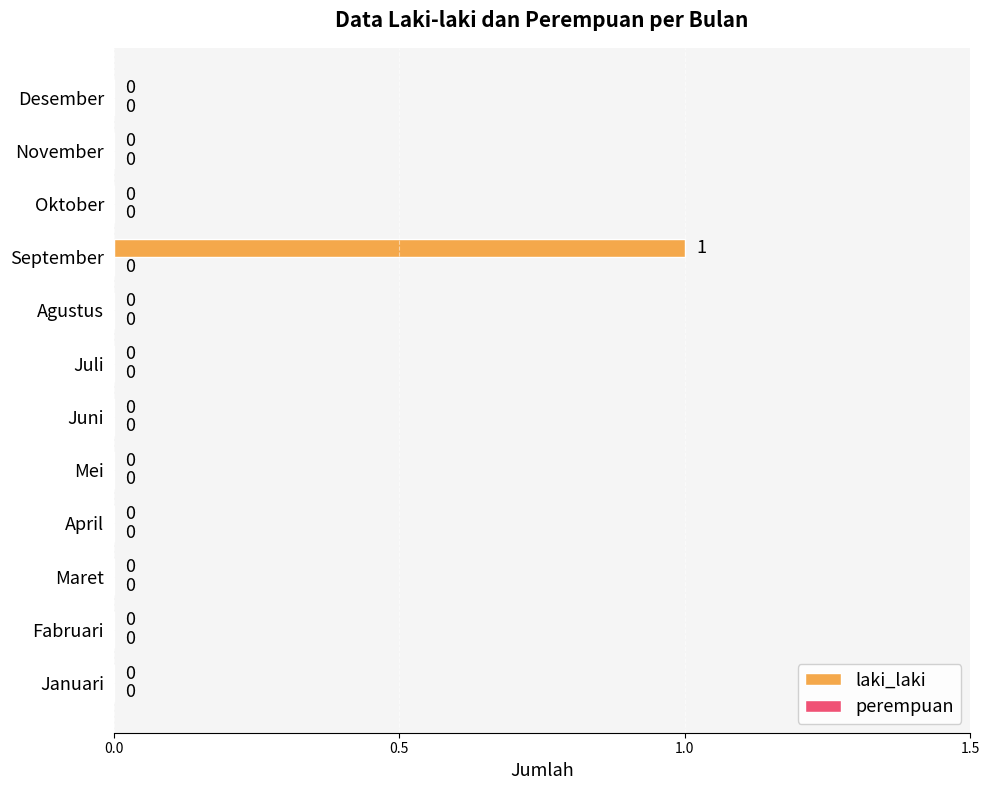

Between September and Oktober, which is larger?

September